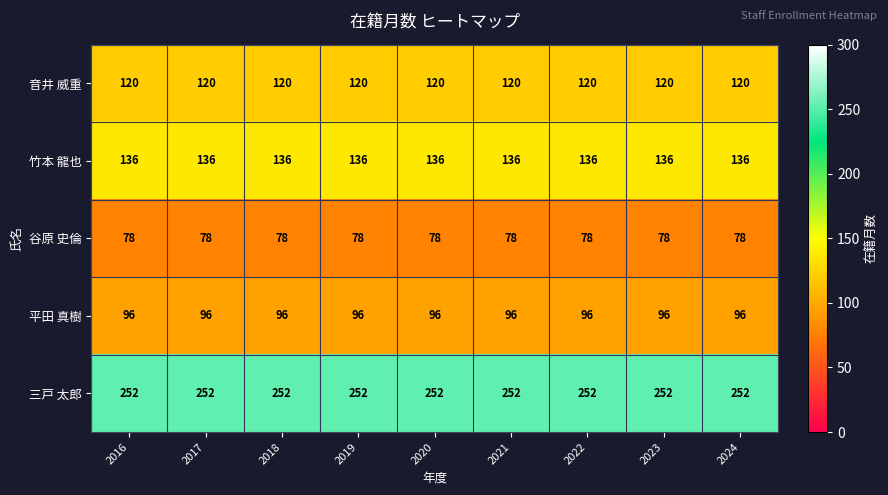

At 2018, list the series in order from smallest to largest.

谷原 史倫, 平田 真樹, 音井 威重, 竹本 龍也, 三戸 太郎